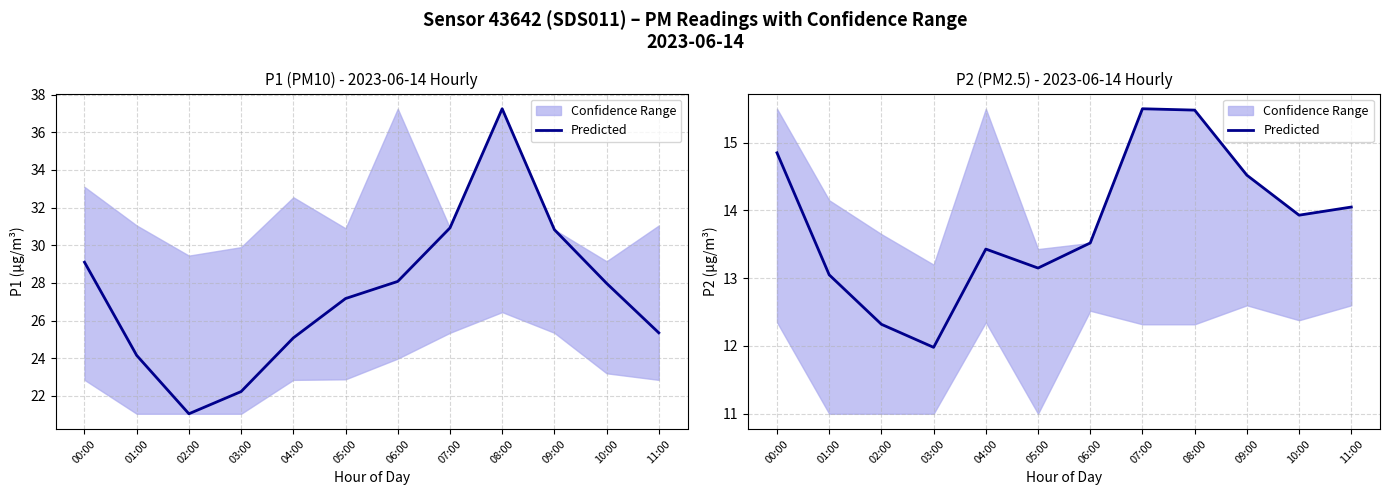

Is this an area chart (filled region under the line)?

No